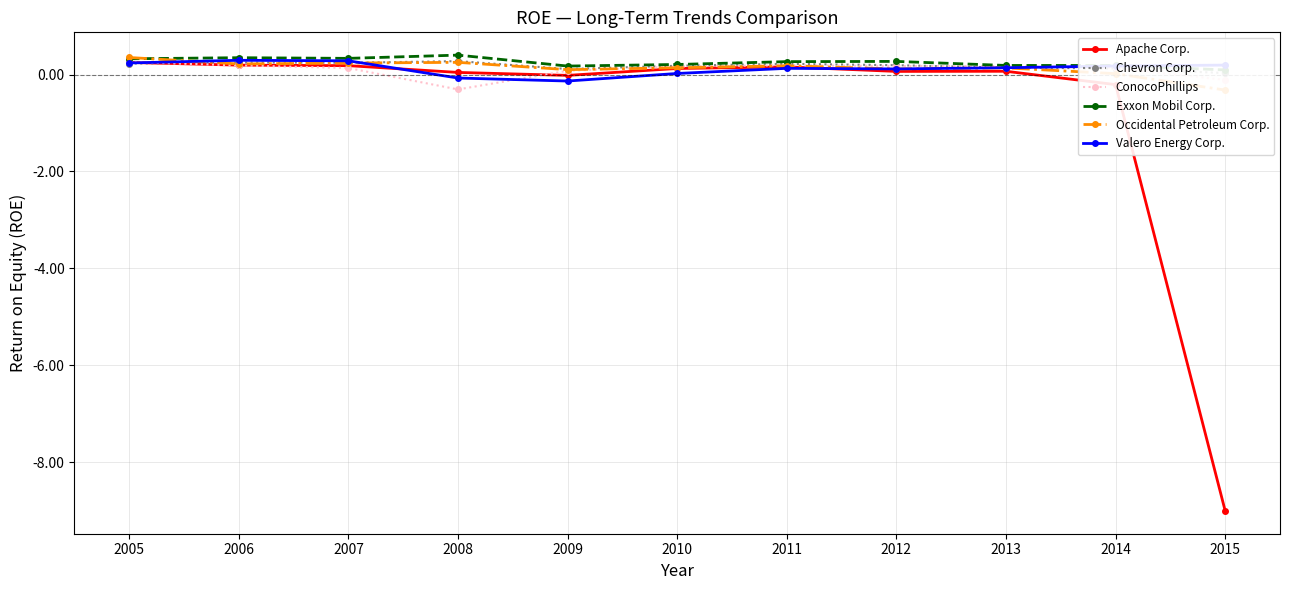

At which category does Apache Corp. reach its first local valley?

2009